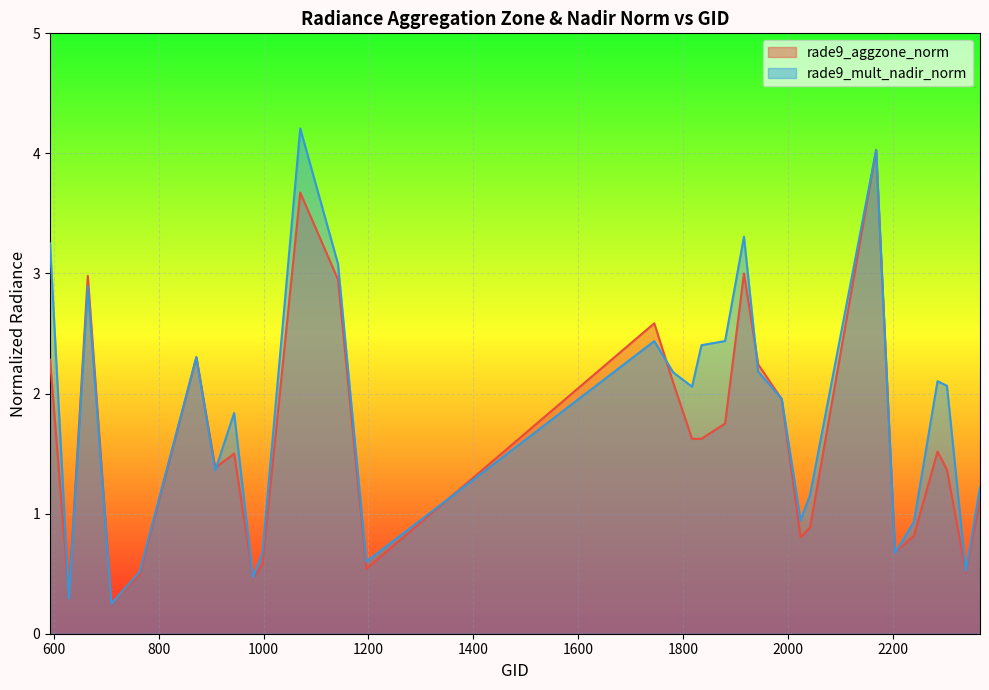

At how many categories does at least one series exceed 0?

30